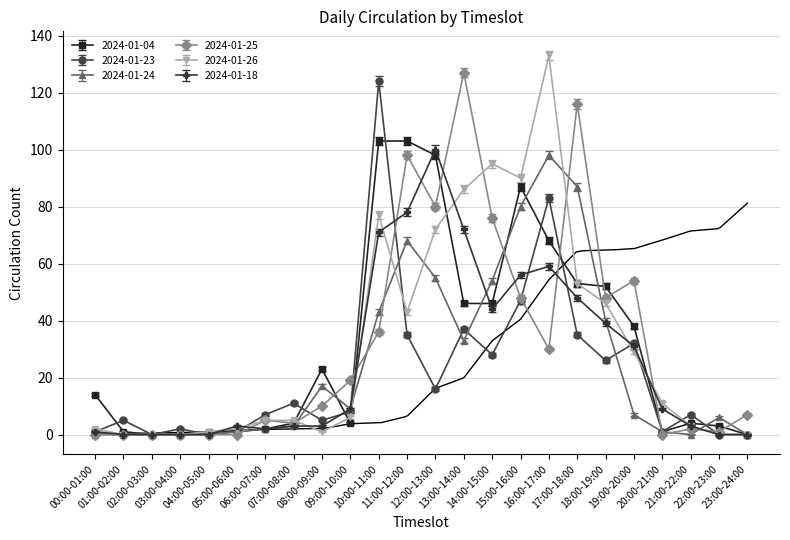

Where is 2024-01-26 nearest to the value 66?

12:00-13:00